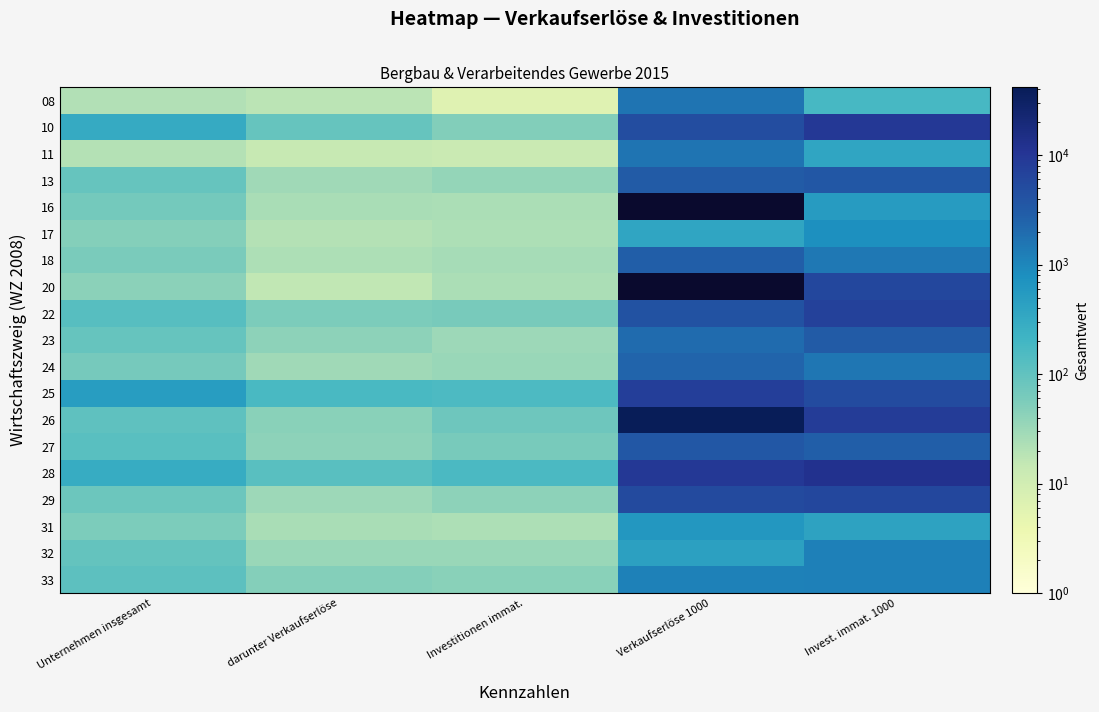

Rank the series by their maximum value, from lowest to highest.

16, 31, 17, 32, 33, 11, 08, 24, 18, 23, 27, 13, 29, 20, 22, 25, 10, 28, 26